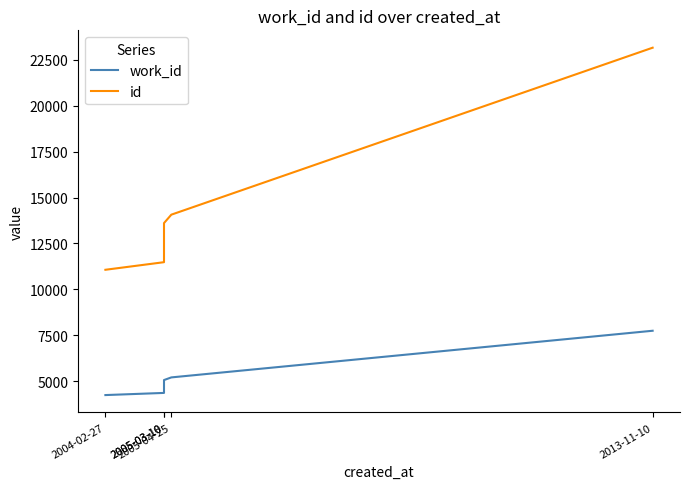

True or false: work_id has more than 0 points higher than both neighbors.

False